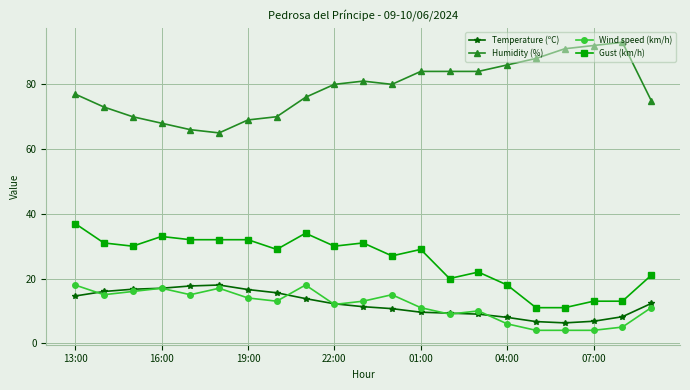

How many data points does each series have?

21